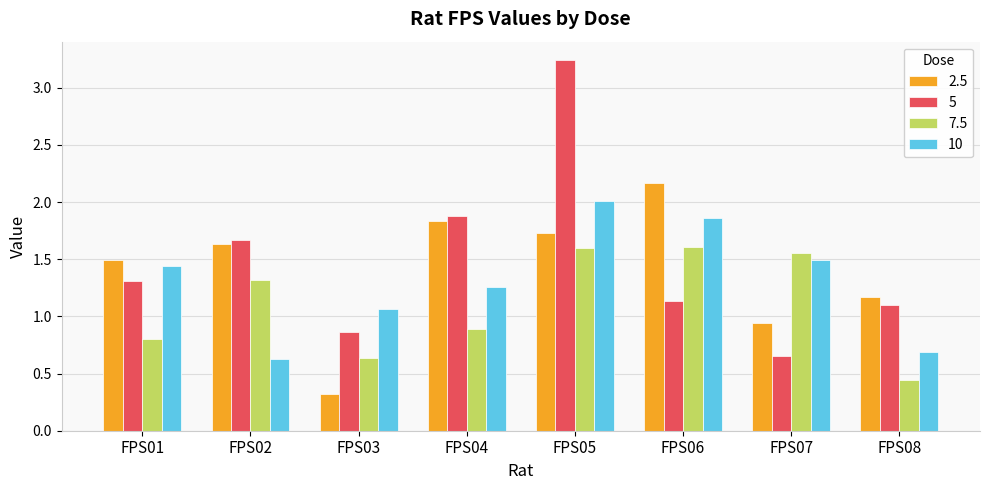

At which category is the sum across all series the highest?

FPS05